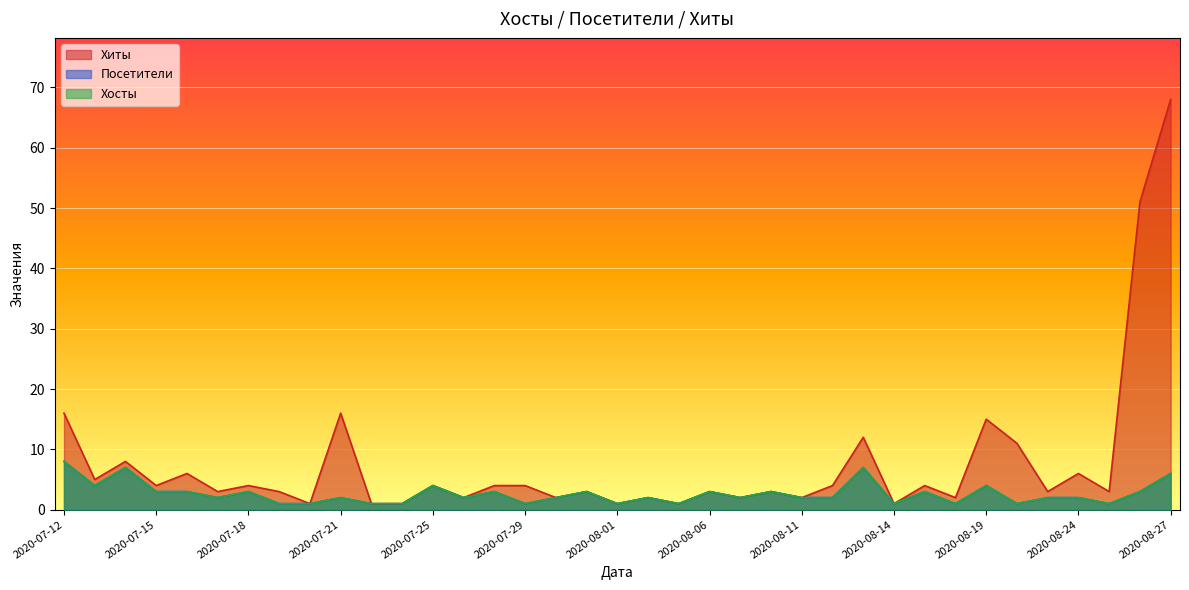

How many values in the Хиты series are below 3?

12